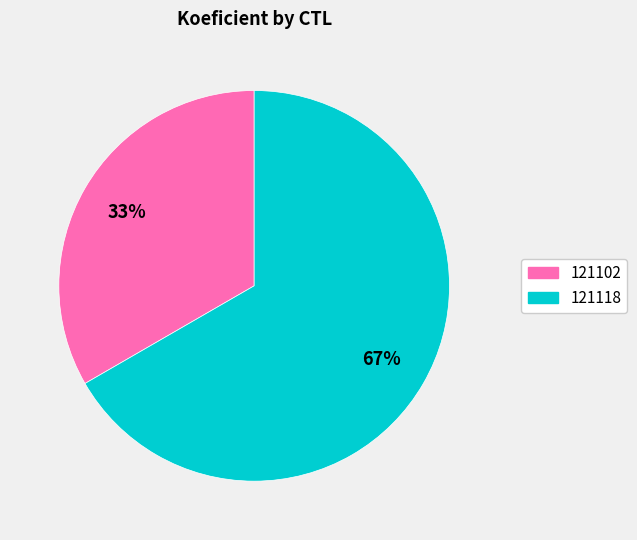

Count the number of slices in the pie.

2